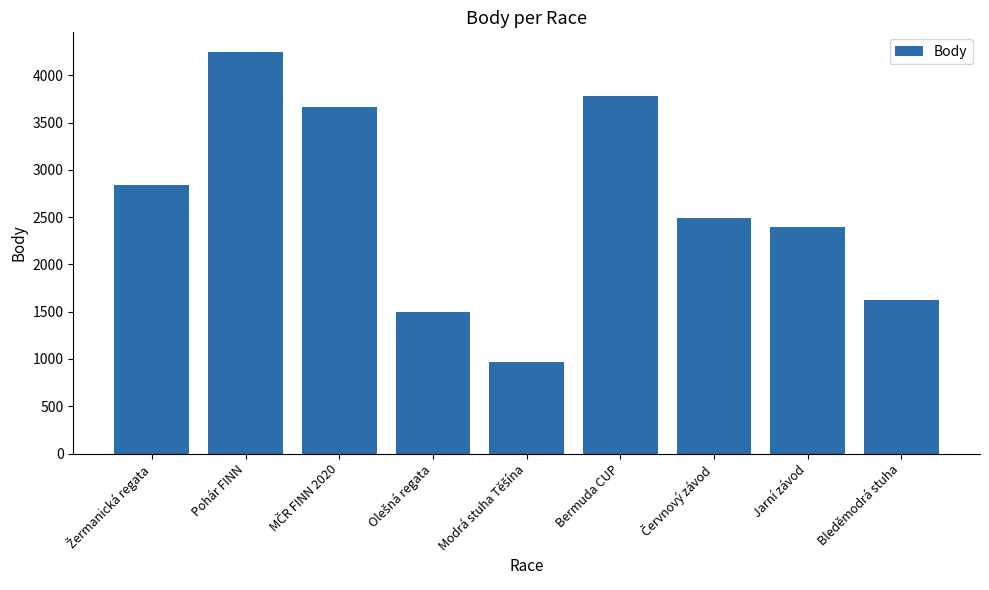

How many distinct data groups are displayed?

1